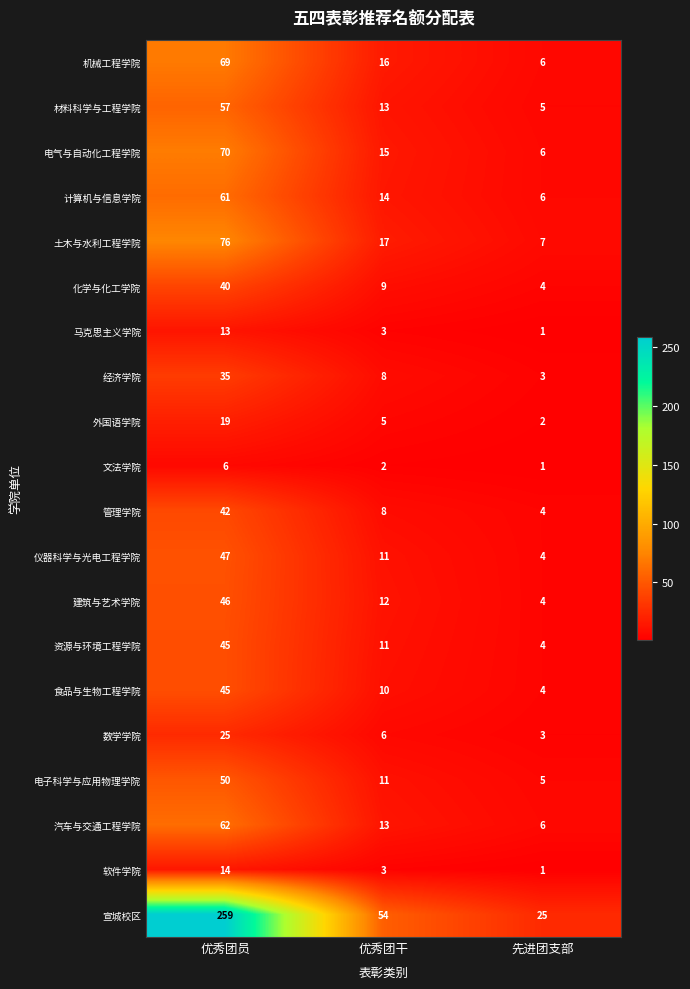

At which category is the sum across all series the highest?

优秀团员